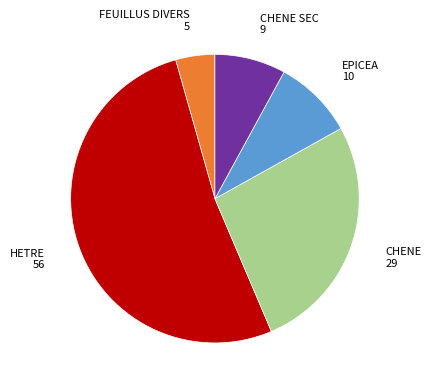

Is there a majority slice in this chart?

Yes